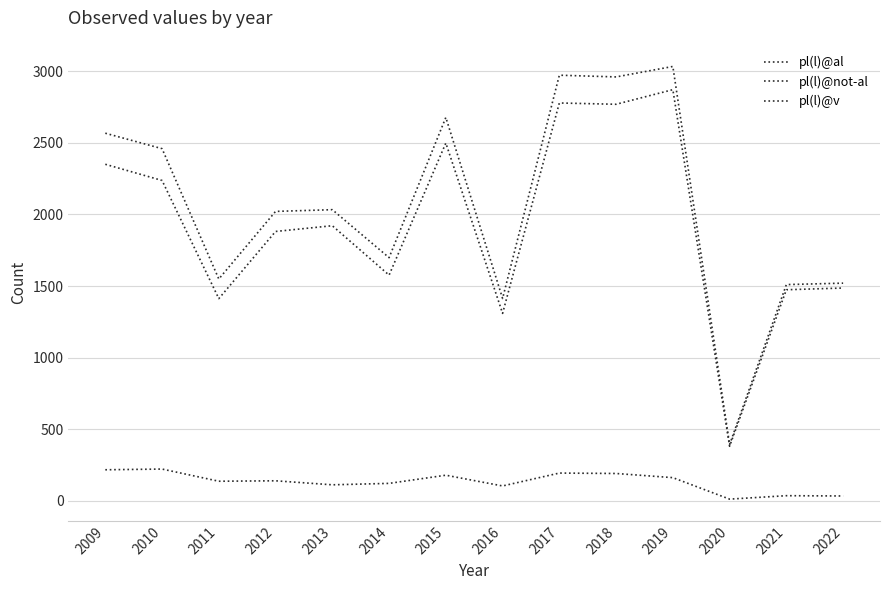

How many lines are shown in the chart?

3